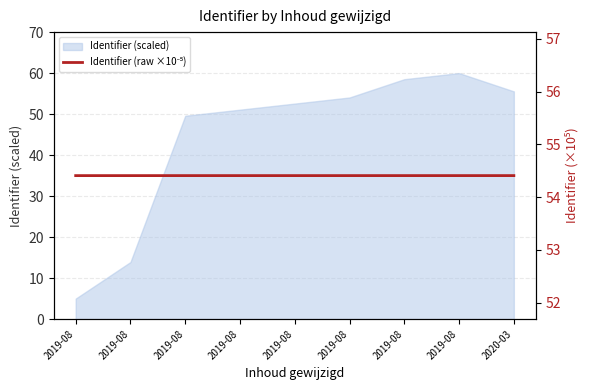

At which category does the chart reach its peak across all series?

2019-08